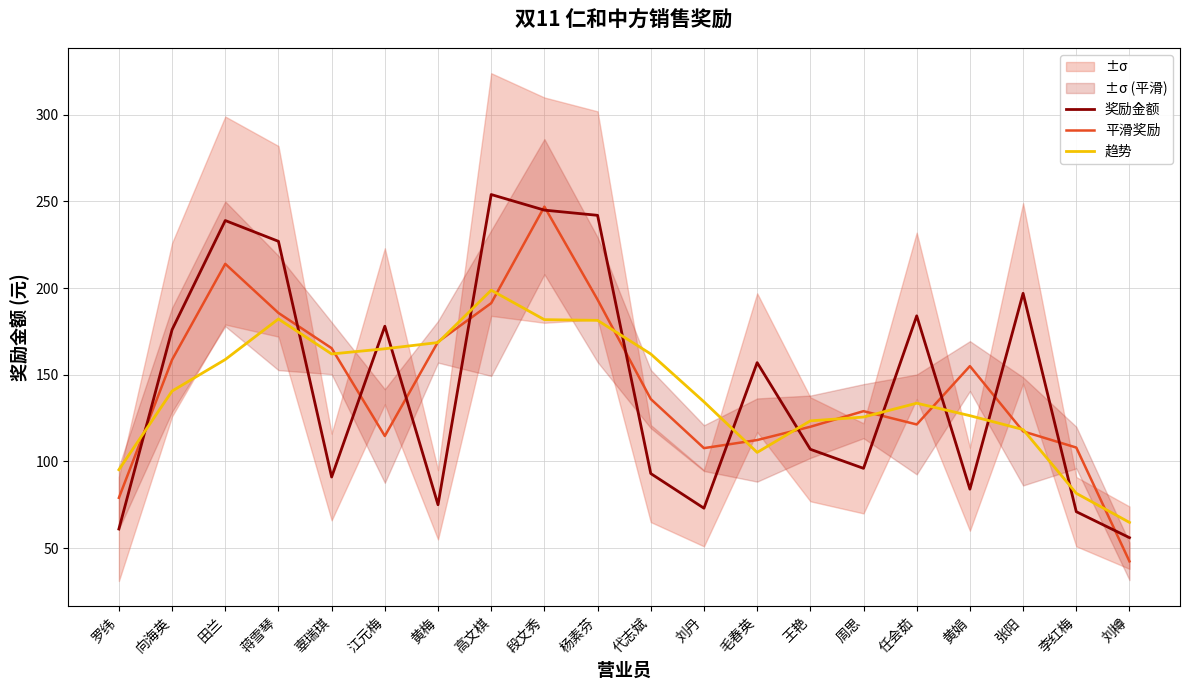

At which category does 趋势 reach its first local valley?

辜瑞琪